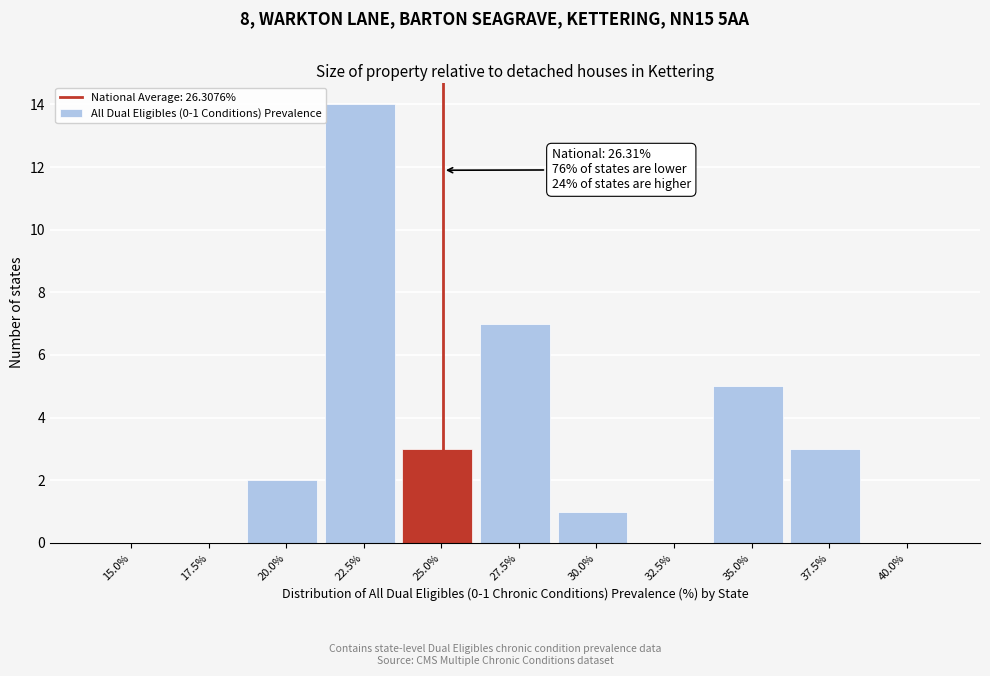

Reading right to left, transcribe all the data shown in this chart.

40.0%=0	37.5%=3	35.0%=5	32.5%=0	30.0%=1	27.5%=7	25.0%=3	22.5%=14	20.0%=2	17.5%=0	15.0%=0